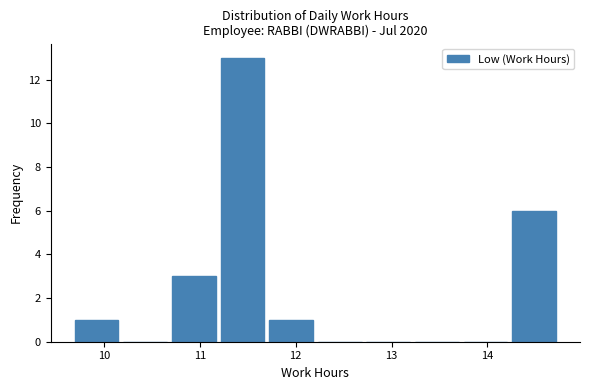

What is the height of the bar covering 11.2 to 11.7 on the x-axis? Neither the bar edges nor the heights are printed on the chart, so give them approximately, as read against the axes.

13